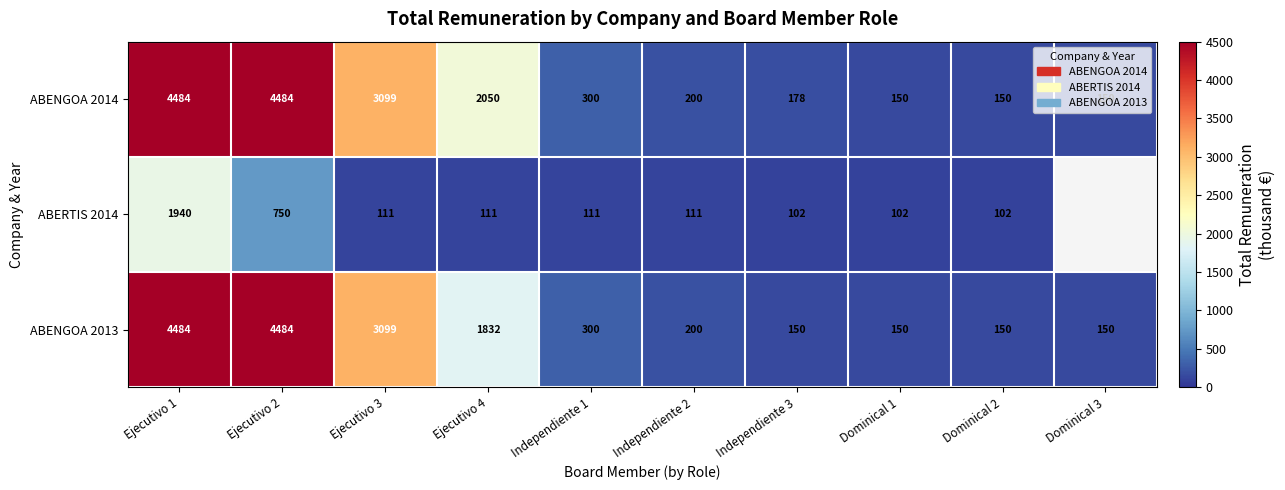

The ABENGOA 2014 series shows 317 at Independiente 3. True or false?

False